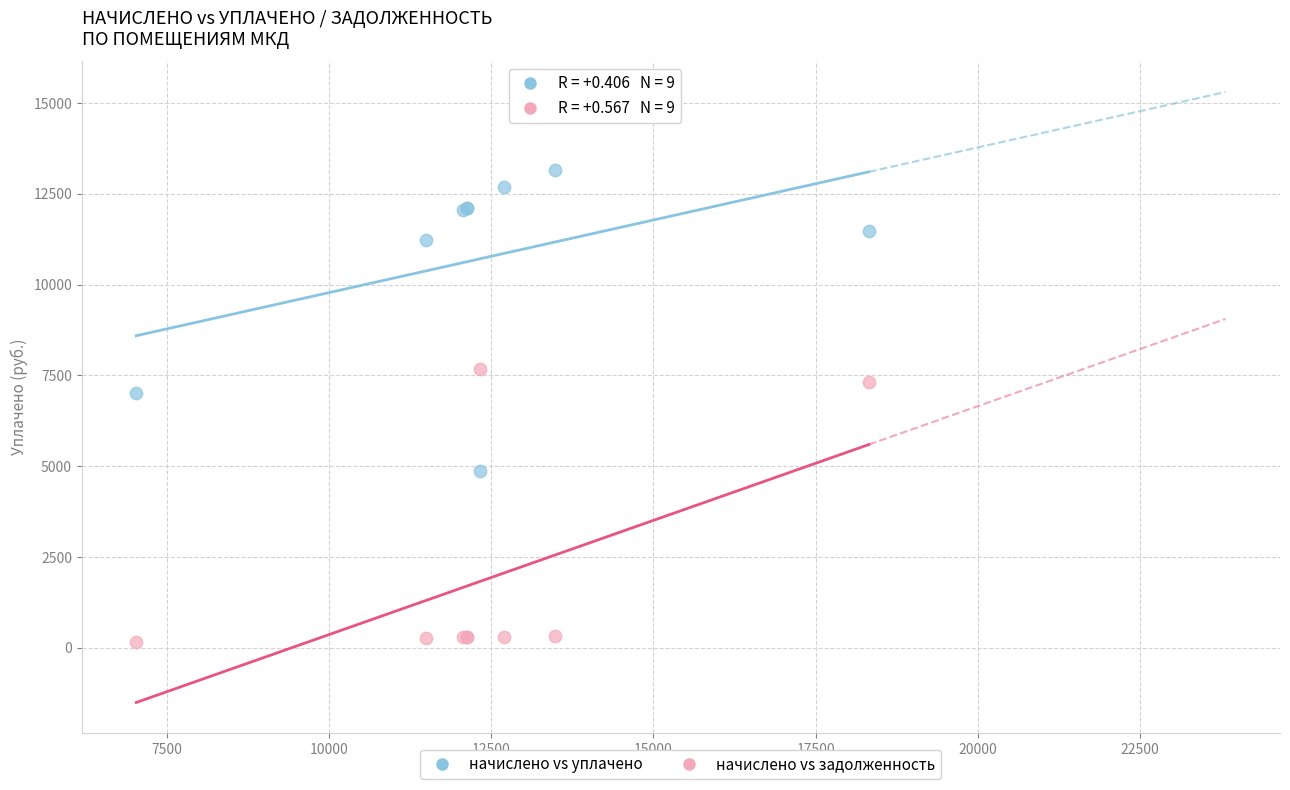

Across all series, what Y value is closest to 6665?

7018.0